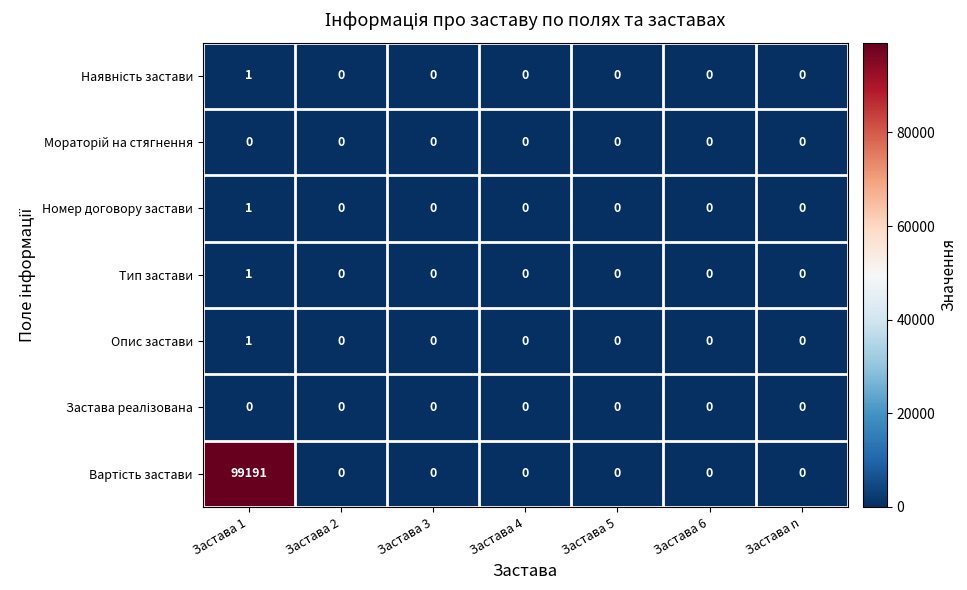

What is the spread (max minus min) of values at Застава 1?

99191